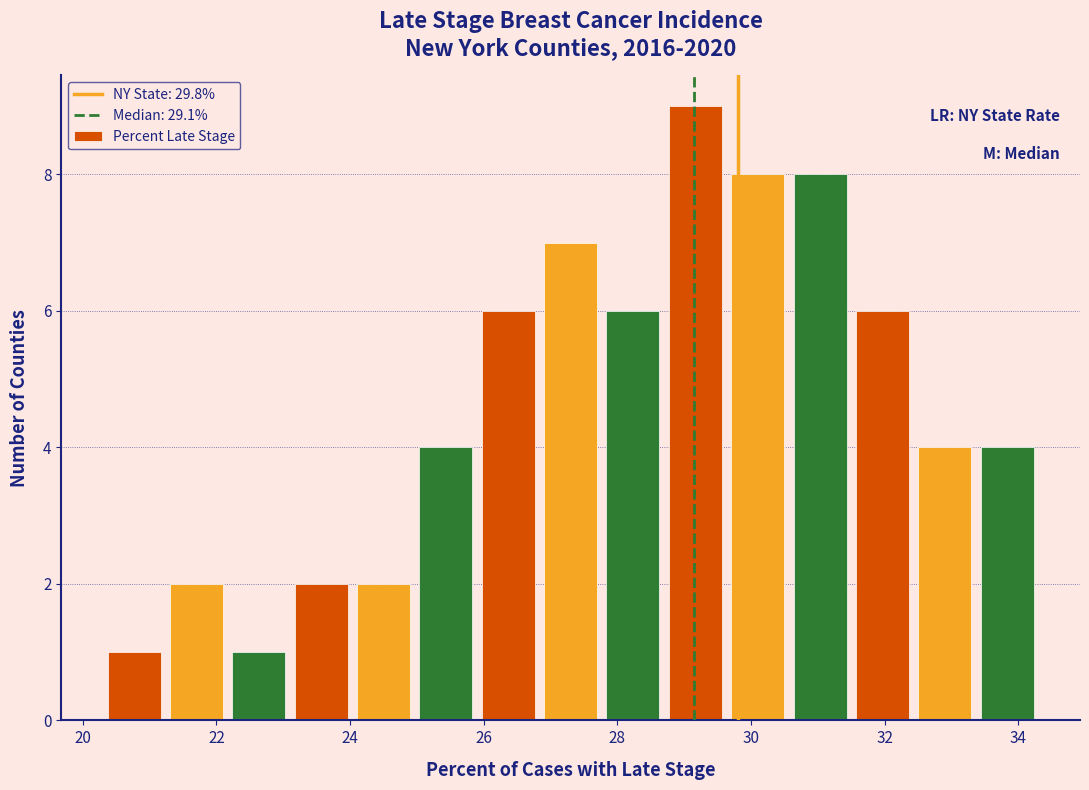

Reading left to right, list every bar in this chart as the range it spans on the x-axis followed by its height. Neither the bar edges nor the heights are printed on the chart, so give them approximately, as read against the axes.

20.4 to 21.2: 1
21.2 to 22.2: 2
22.2 to 23.2: 1
23.2 to 24.0: 2
24.0 to 25.0: 2
25.0 to 26.0: 4
26.0 to 26.8: 6
26.8 to 27.8: 7
27.8 to 28.8: 6
28.8 to 29.6: 9
29.6 to 30.6: 8
30.6 to 31.6: 8
31.6 to 32.4: 6
32.4 to 33.4: 4
33.4 to 34.4: 4